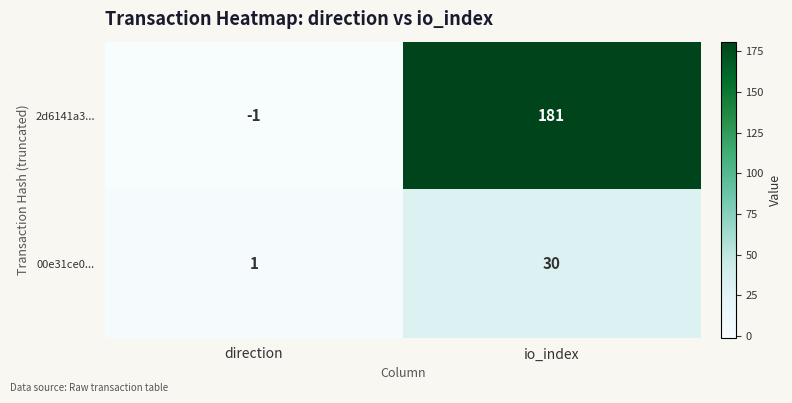

What is the minimum value shown in the chart?

-1